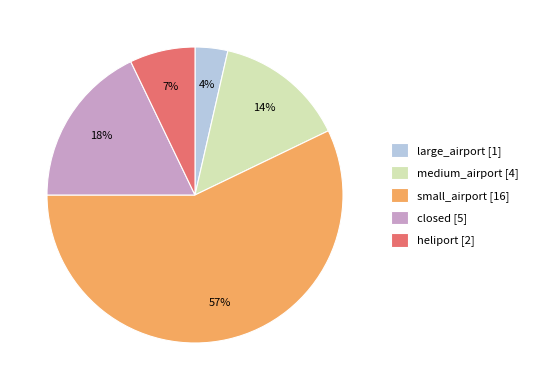

To the nearest percent, what is the combined percentage of medium_airport and large_airport?

18%